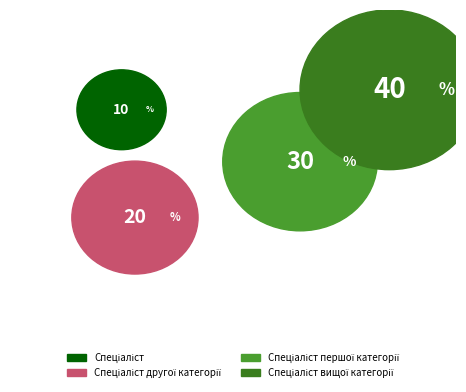

What percentage is the Спеціаліст вищої категорії slice, to the nearest percent?

40%